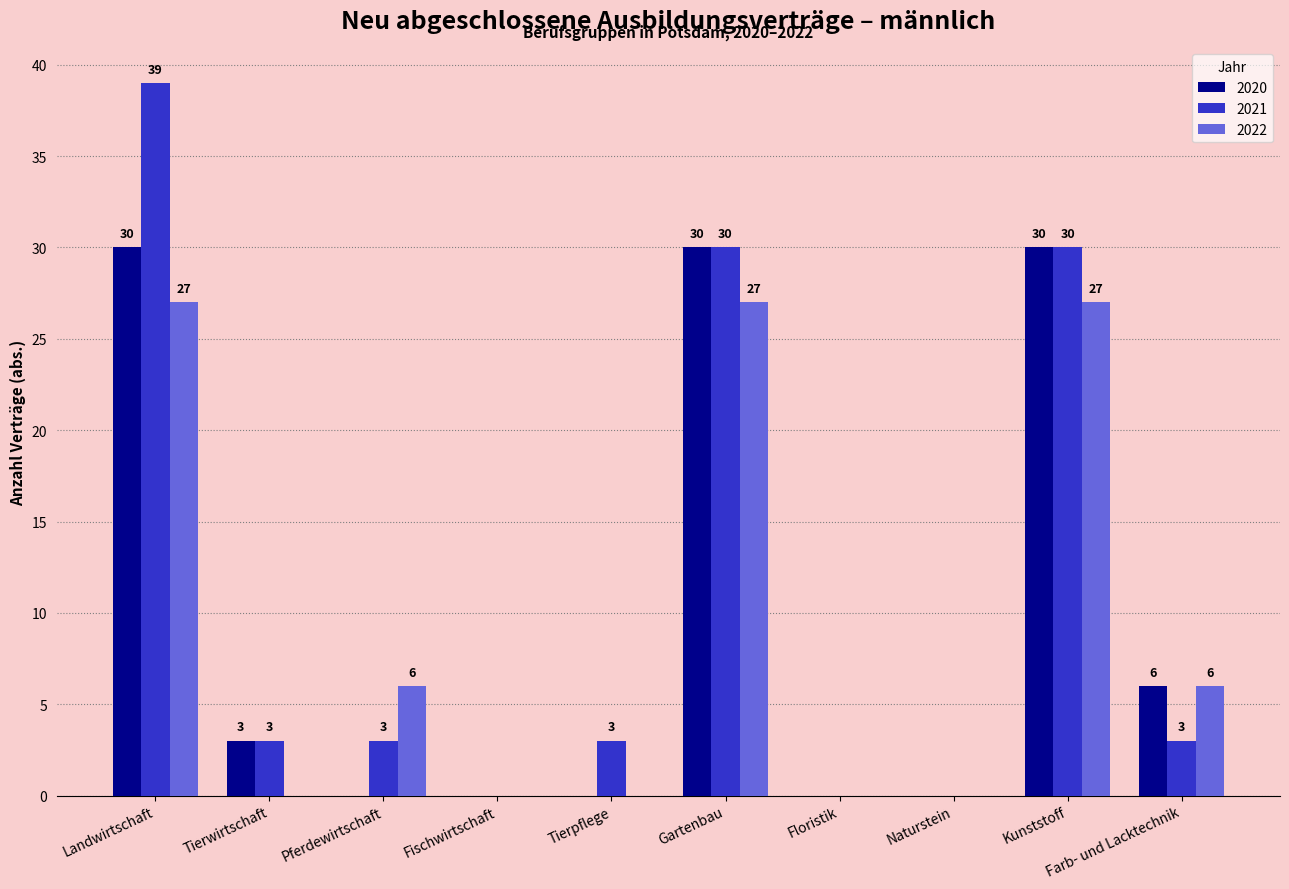

Is it true that 2022 equals 27 at Landwirtschaft?

True